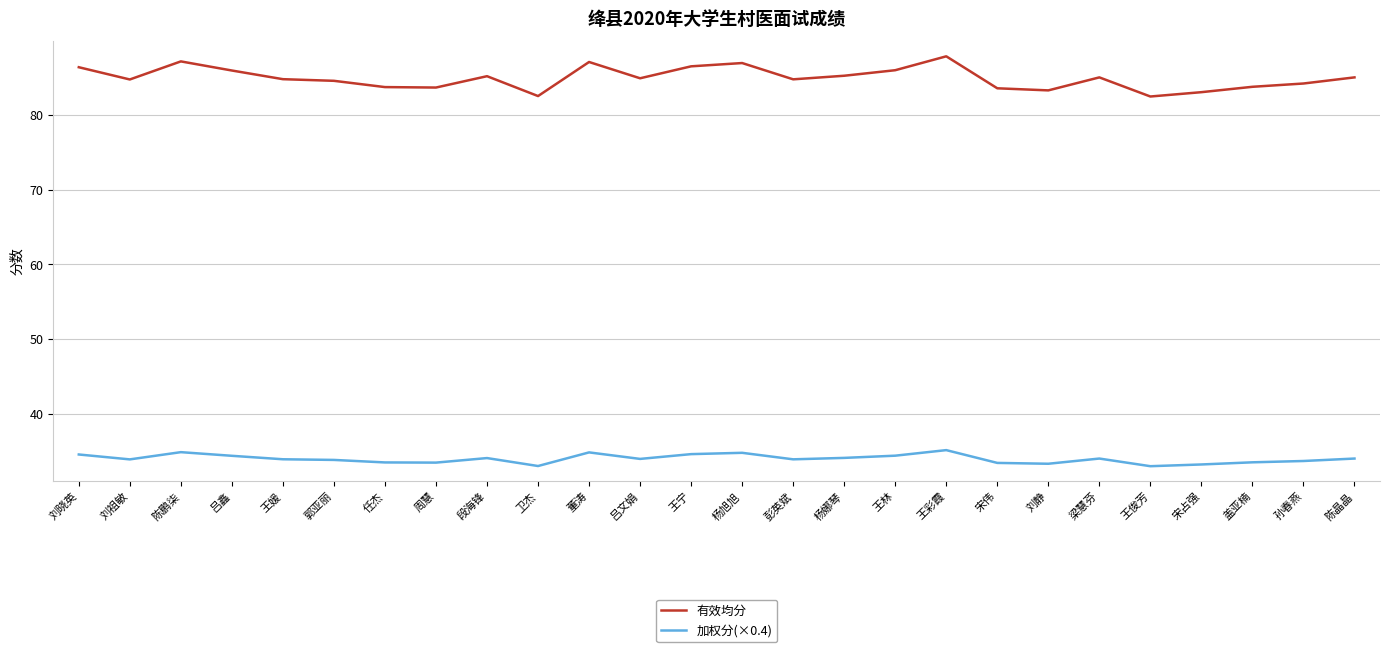

Rank the series by their maximum value, from highest to lowest.

有效均分, 加权分(×0.4)